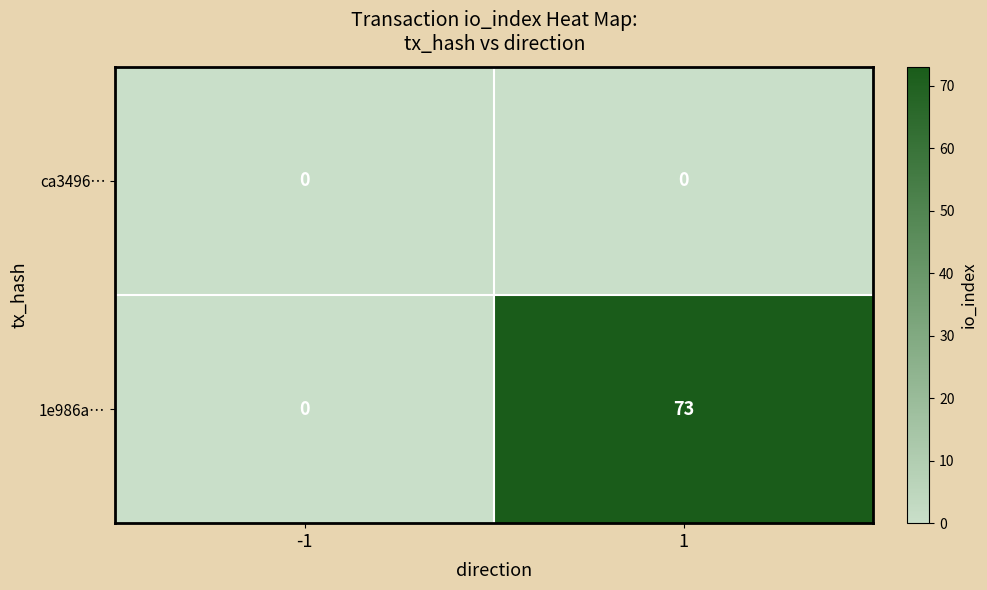

Which series has the widest spread of values?

1e986a…